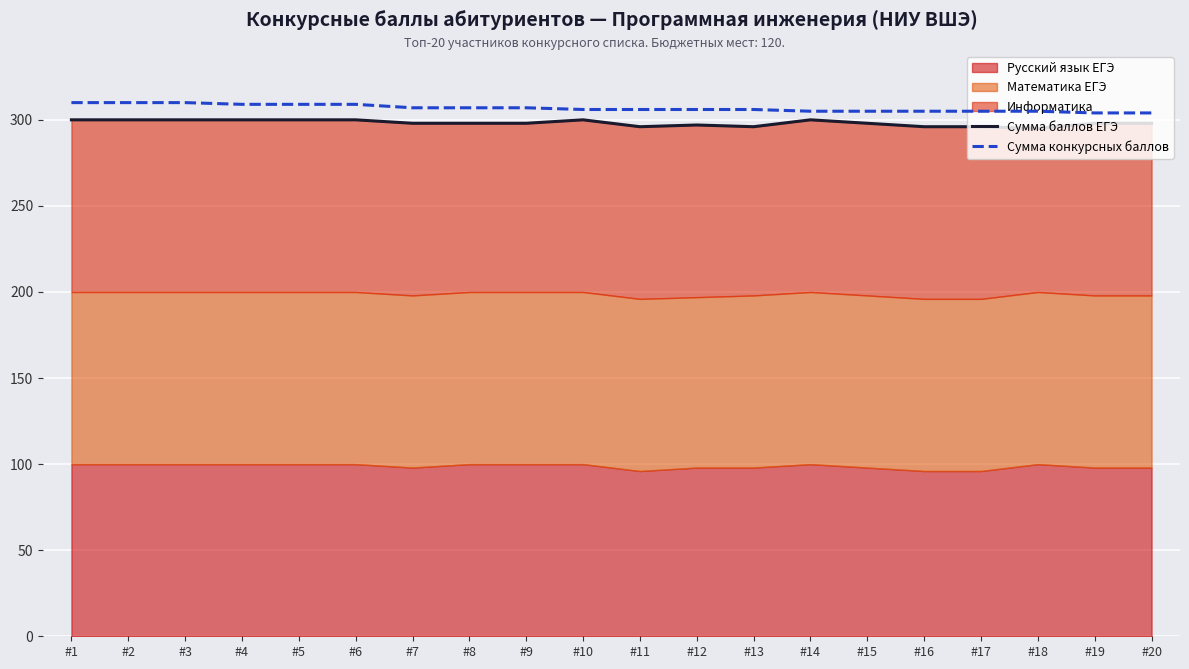

At which label does Сумма конкурсных баллов first exceed 306?

#1